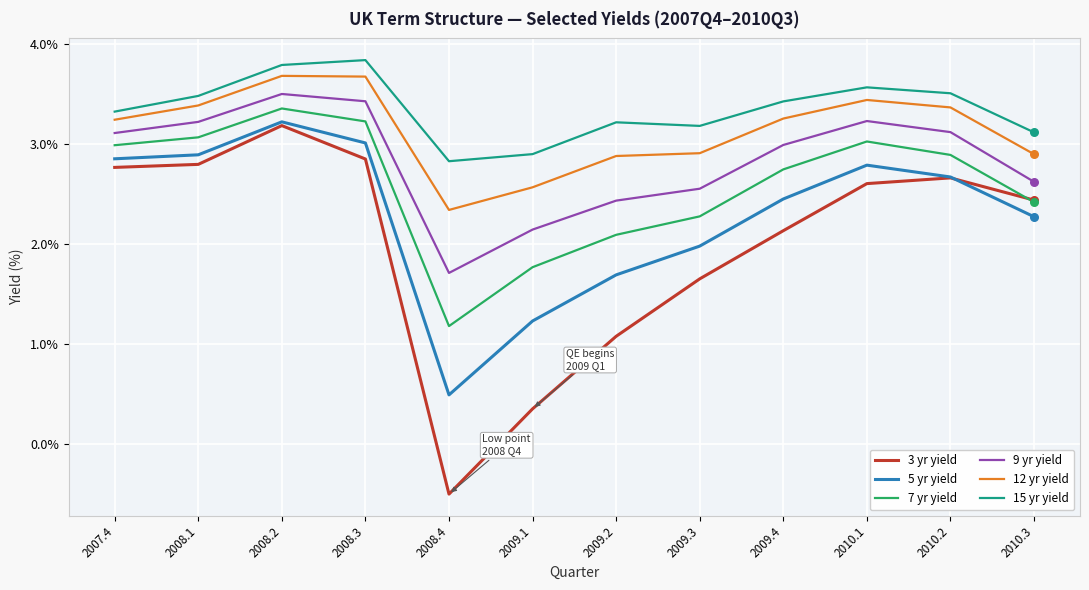

At how many categories does at least one series exceed 1?

12